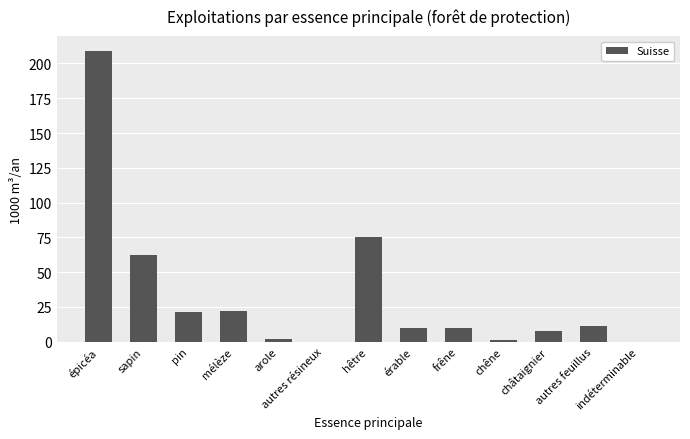

Where does the data first go above 10?

épicéa